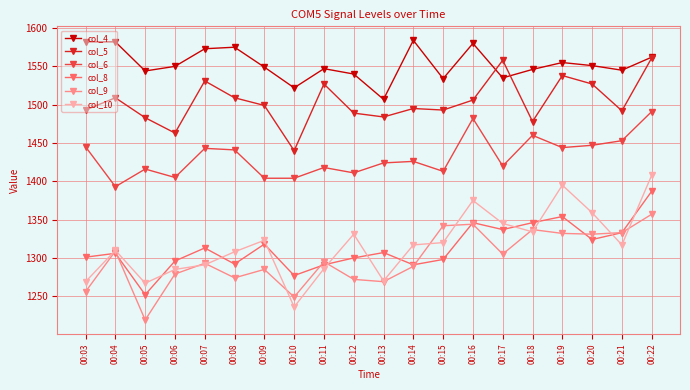

At which label is col_5 closest to 1500?

00:09